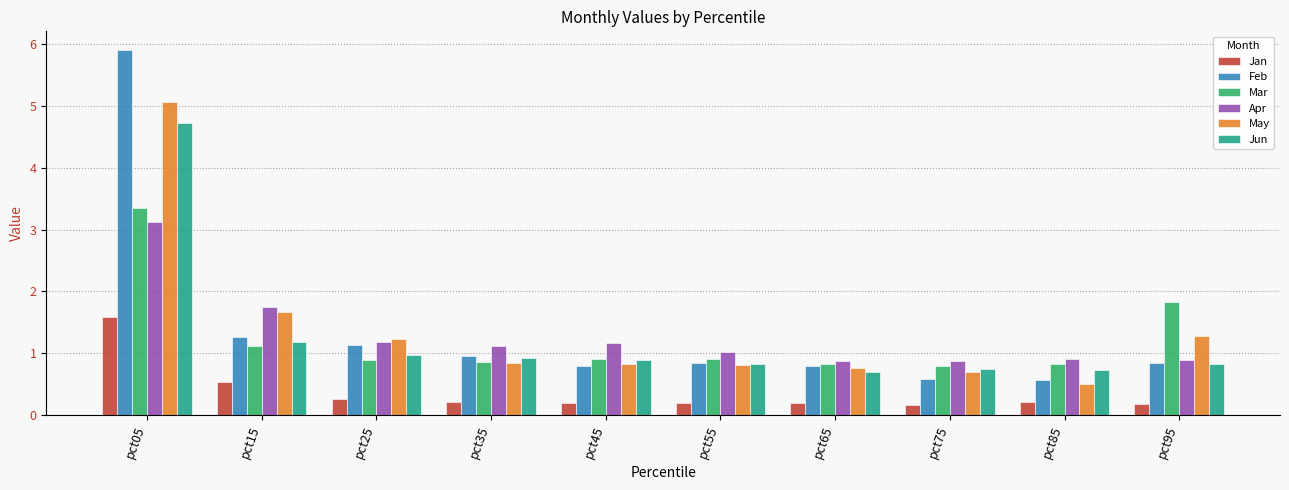

Where is Apr nearest to the value 1?

pct55